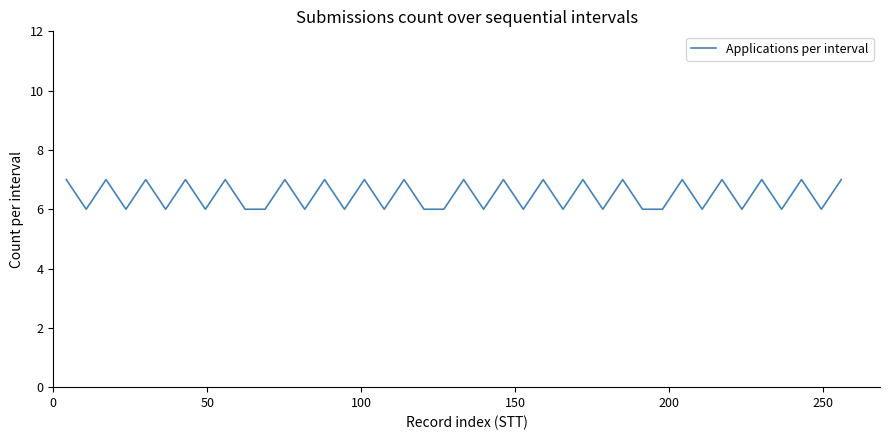

What is the greatest value displayed?

7